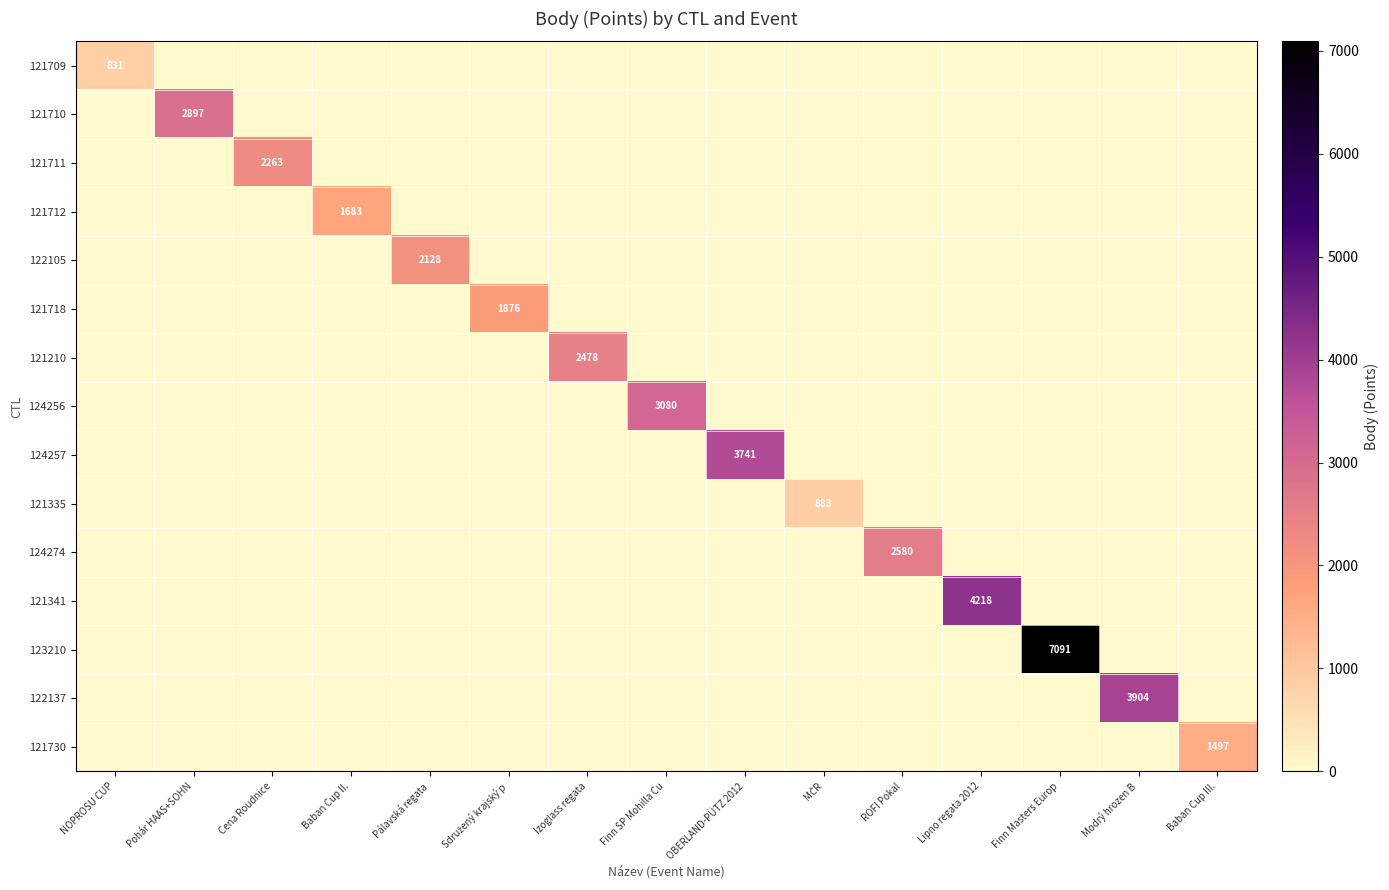

What is the sum of all 121711 values?

2263